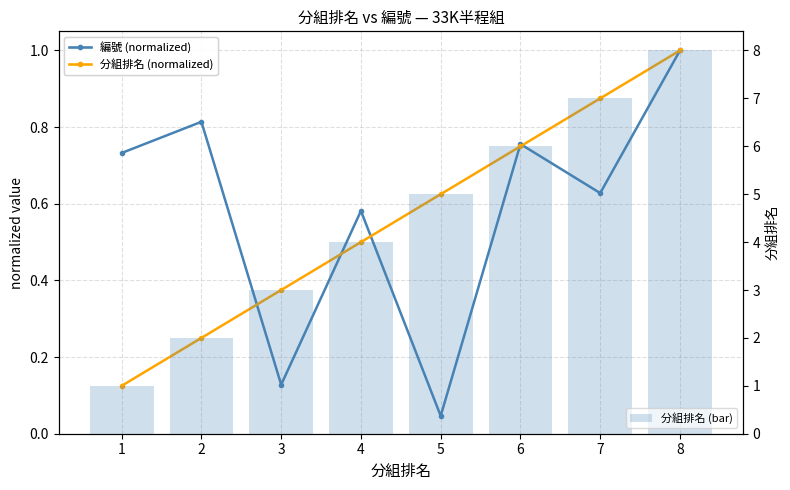

What is the sum of all 分組排名 (bar) values?

36